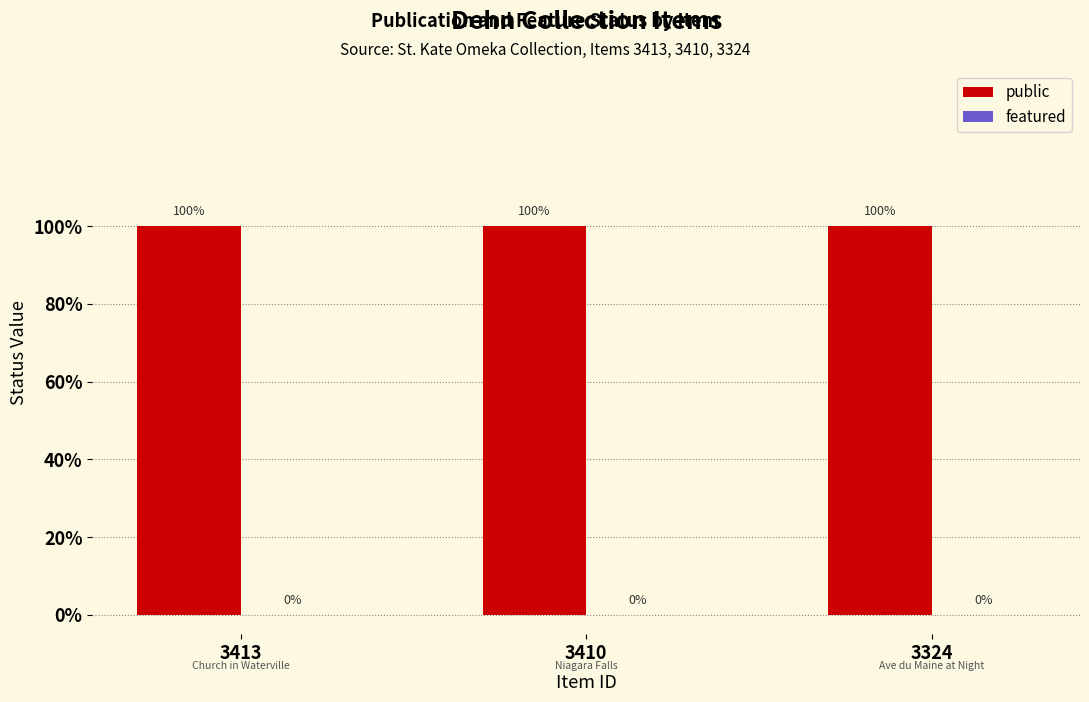

Which series has the largest total across all categories?

public